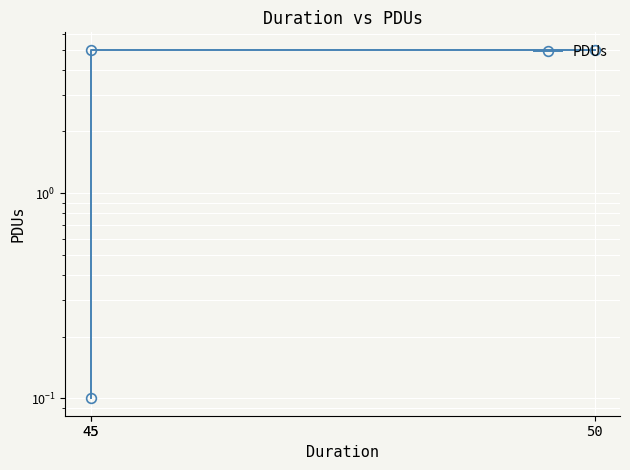

Reading right to left, list all the values displayed in this chart.

5.0	5.0	0.1